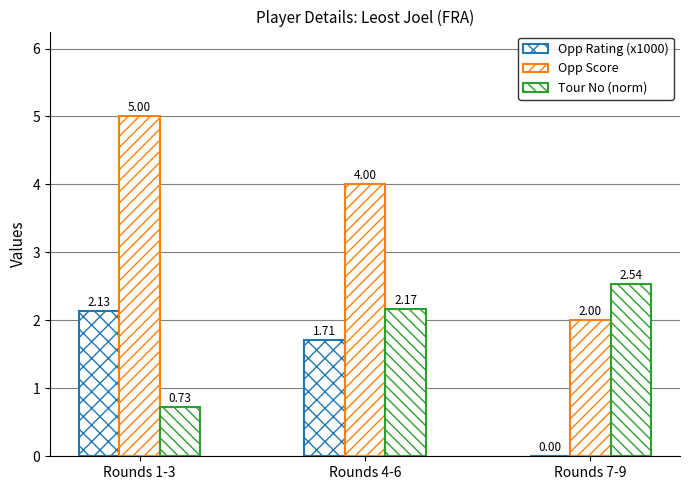

Reading right to left, what are all the values shown in this chart?

Opp Rating (x1000): Rounds 7-9=0.0	Rounds 4-6=1.7	Rounds 1-3=2.1
Opp Score: Rounds 7-9=2.0	Rounds 4-6=4.0	Rounds 1-3=5.0
Tour No (norm): Rounds 7-9=2.5	Rounds 4-6=2.2	Rounds 1-3=0.7